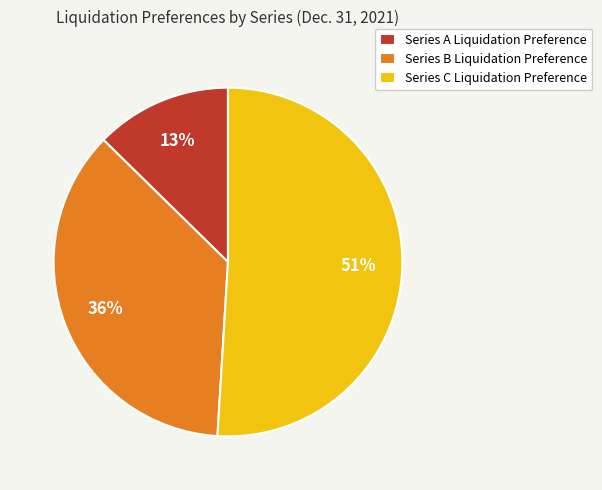

How many slices are in this pie chart?

3